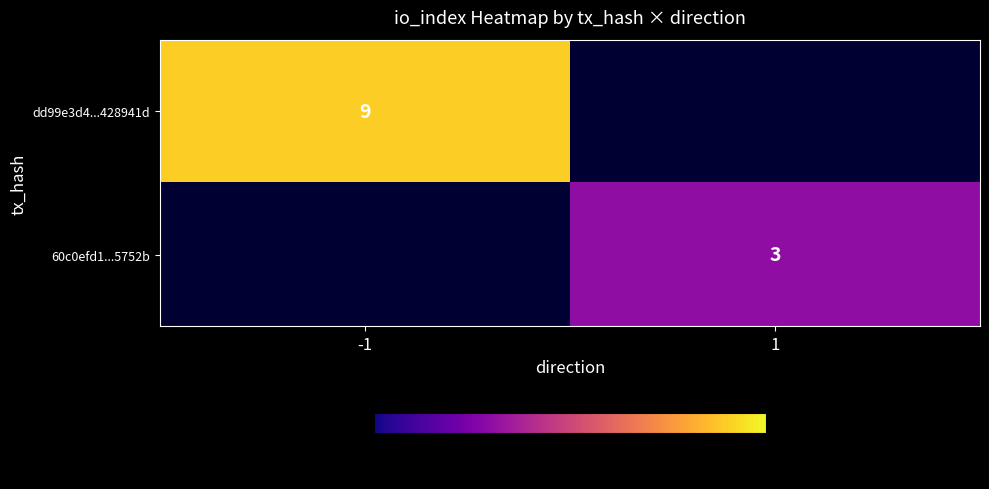

True or false: dd99e3d4...428941d has a value of 13 at -1.

False